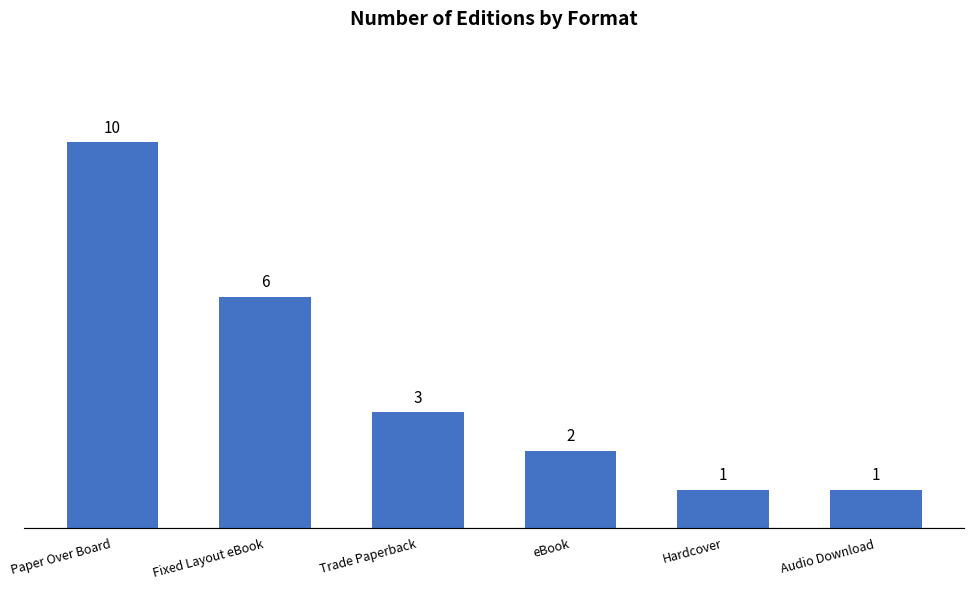

What is the label of the 6th bar from the right?

Paper Over Board